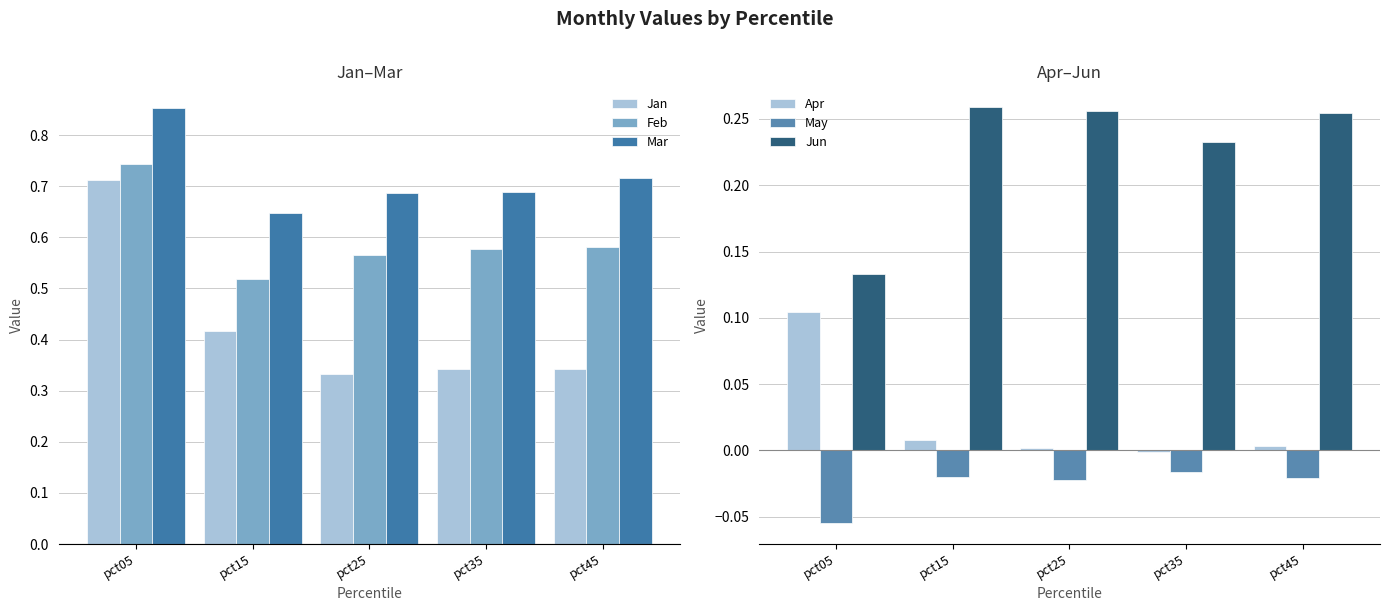

How many groups of bars are there?

5